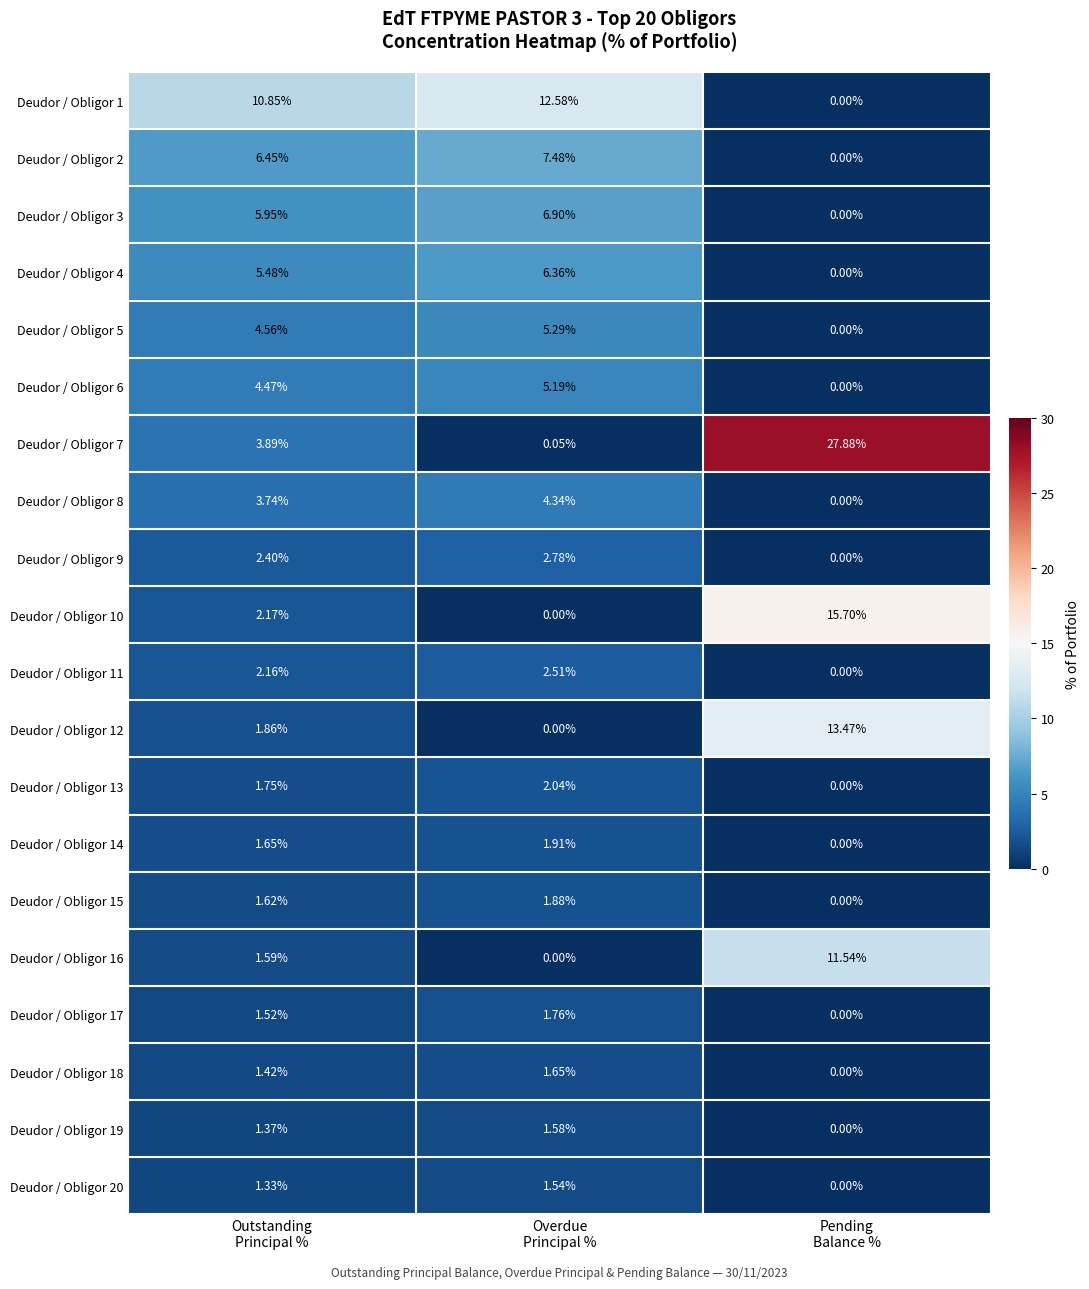

How many distinct data groups are displayed?

20